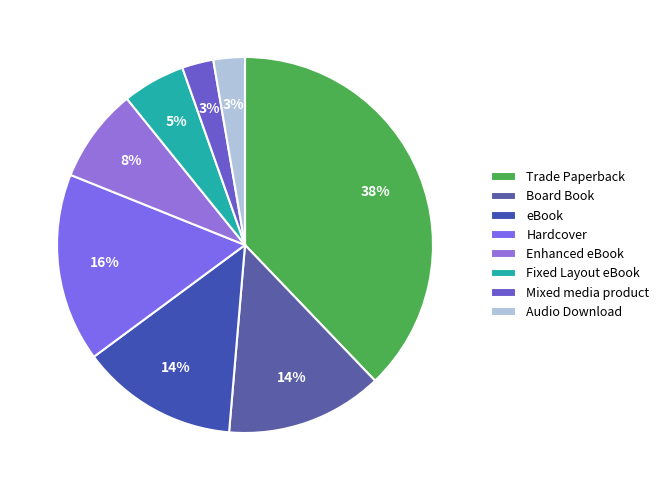

True or false: Hardcover accounts for 2% of the total.

False